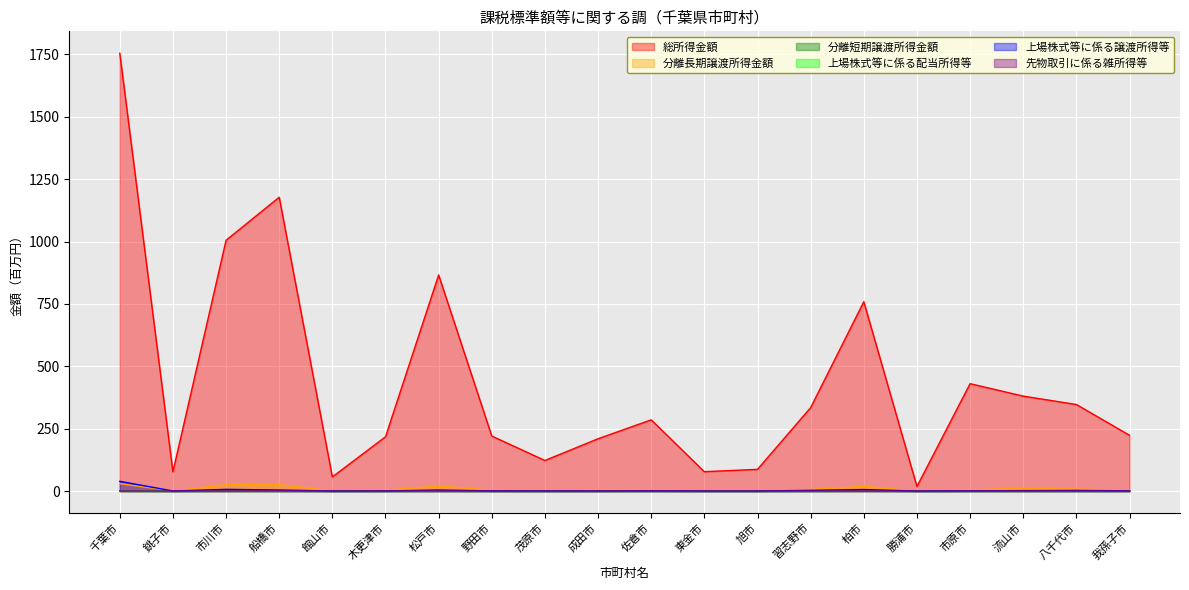

Is it true that 分離短期譲渡所得金額 equals 0.0 at 館山市?

True